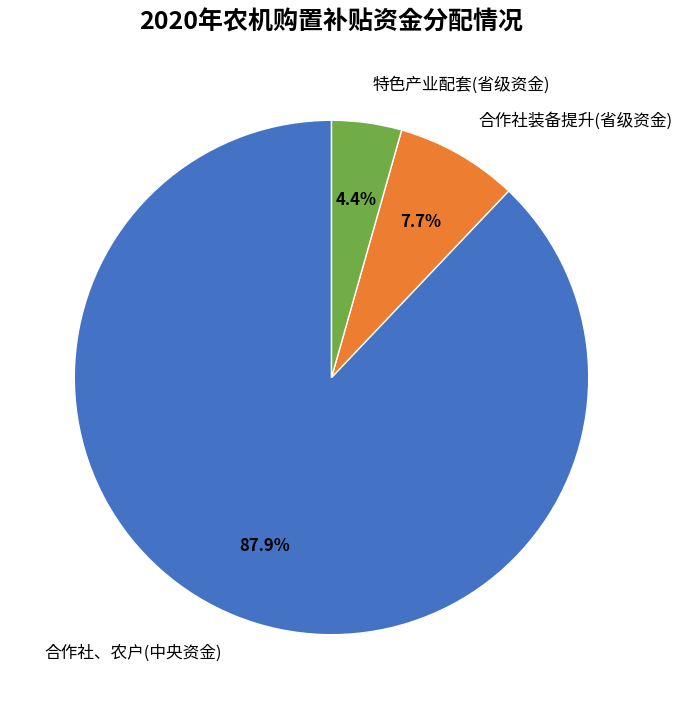

Is it true that 合作社、农户(中央资金) is 75% of the pie?

False